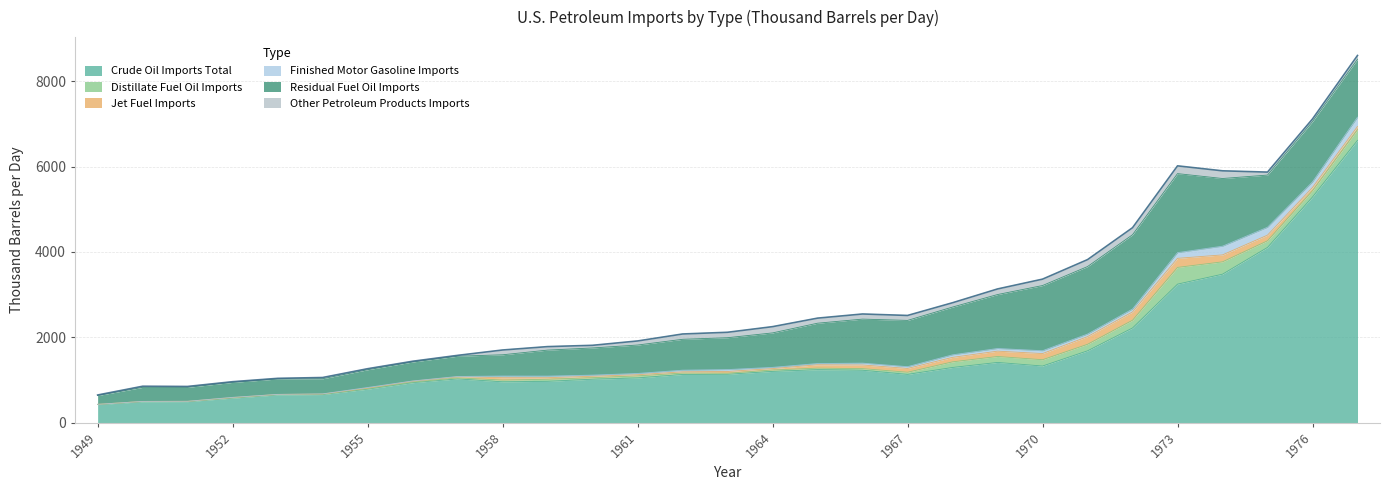

The value of Jet Fuel Imports at 1977 is 107.6. True or false?

False